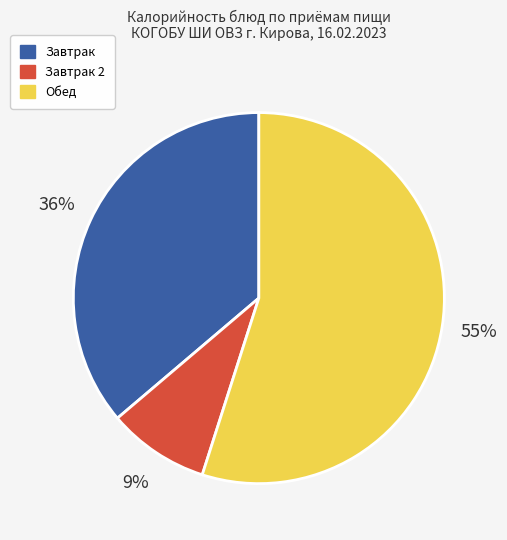

Is the sum of Завтрак and Завтрак 2 greater than half?

No